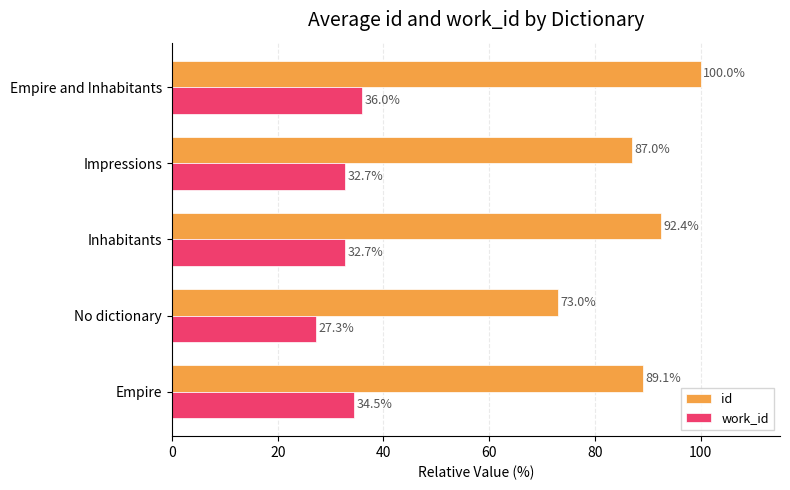

What is the smallest value displayed?

27.3